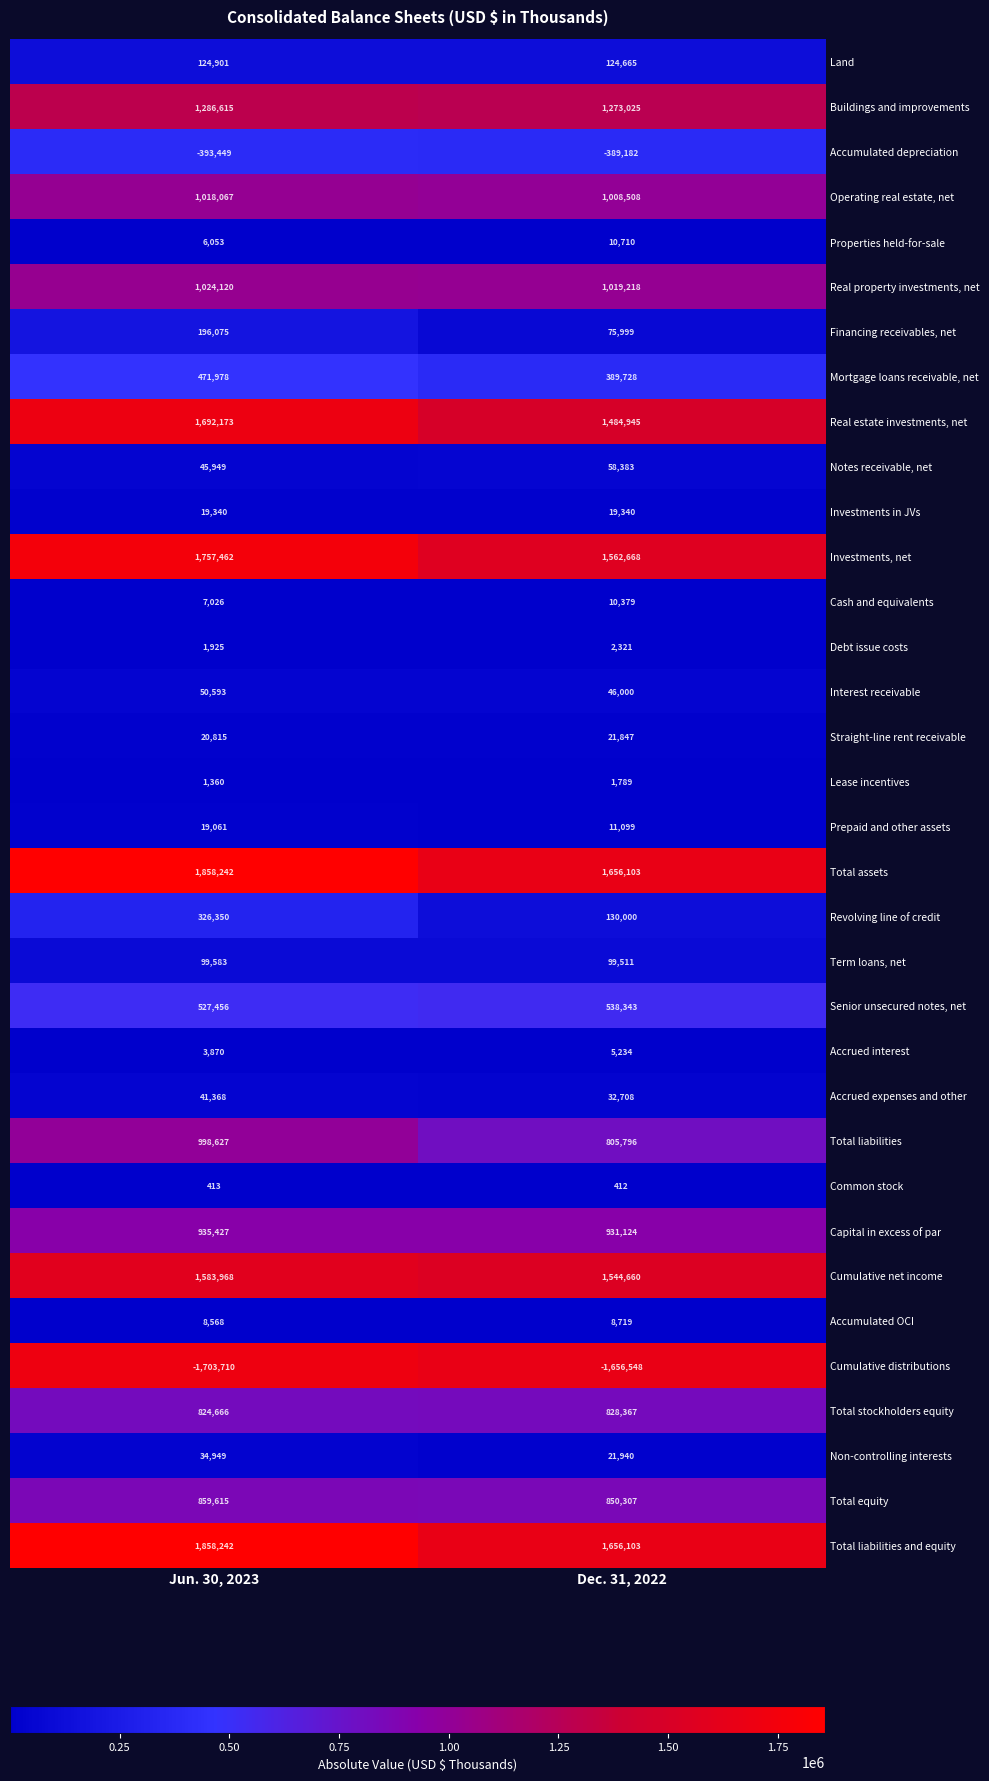

What is the minimum value shown in the chart?

-1703710